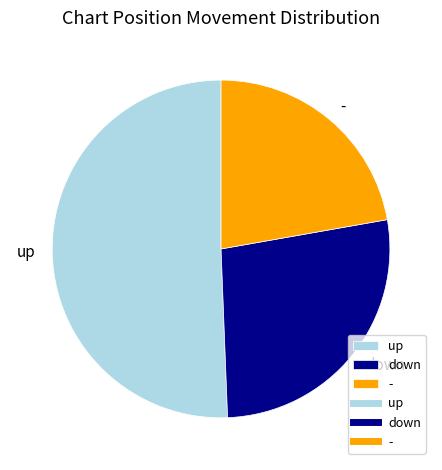

Which slice is the largest?

up